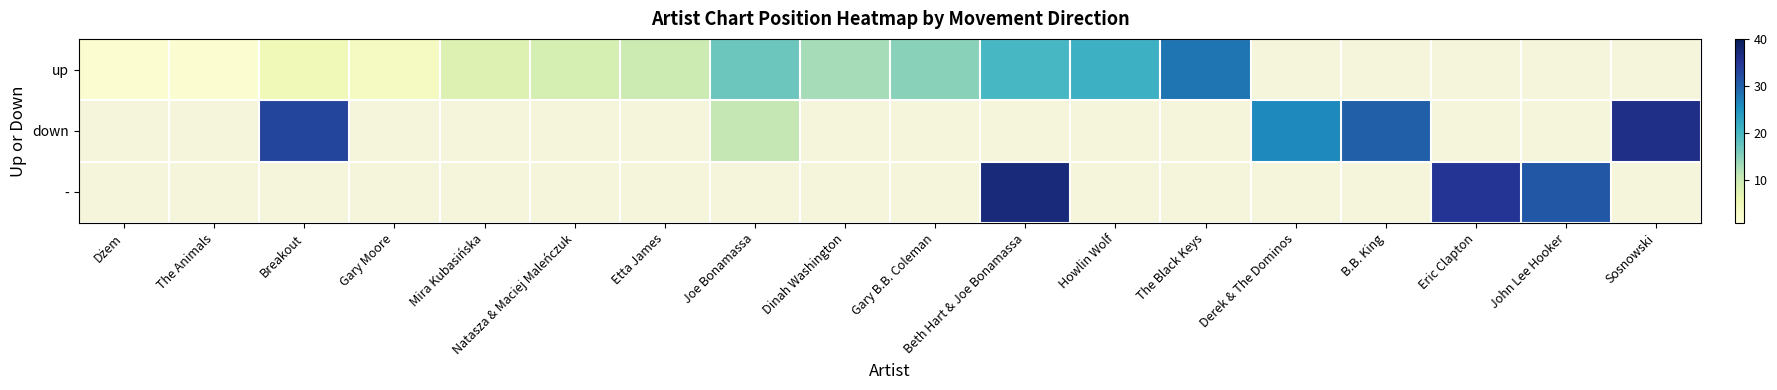

Which has a higher value, Breakout or Gary B.B. Coleman?

Gary B.B. Coleman